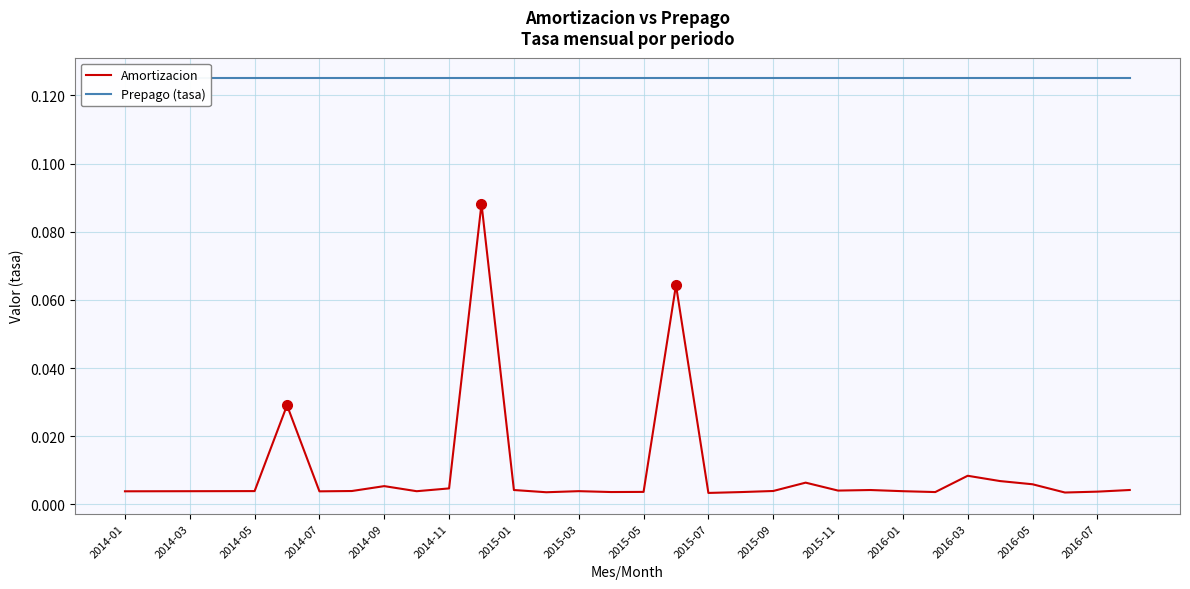

True or false: Amortizacion and Prepago (tasa) intersect in this chart.

False